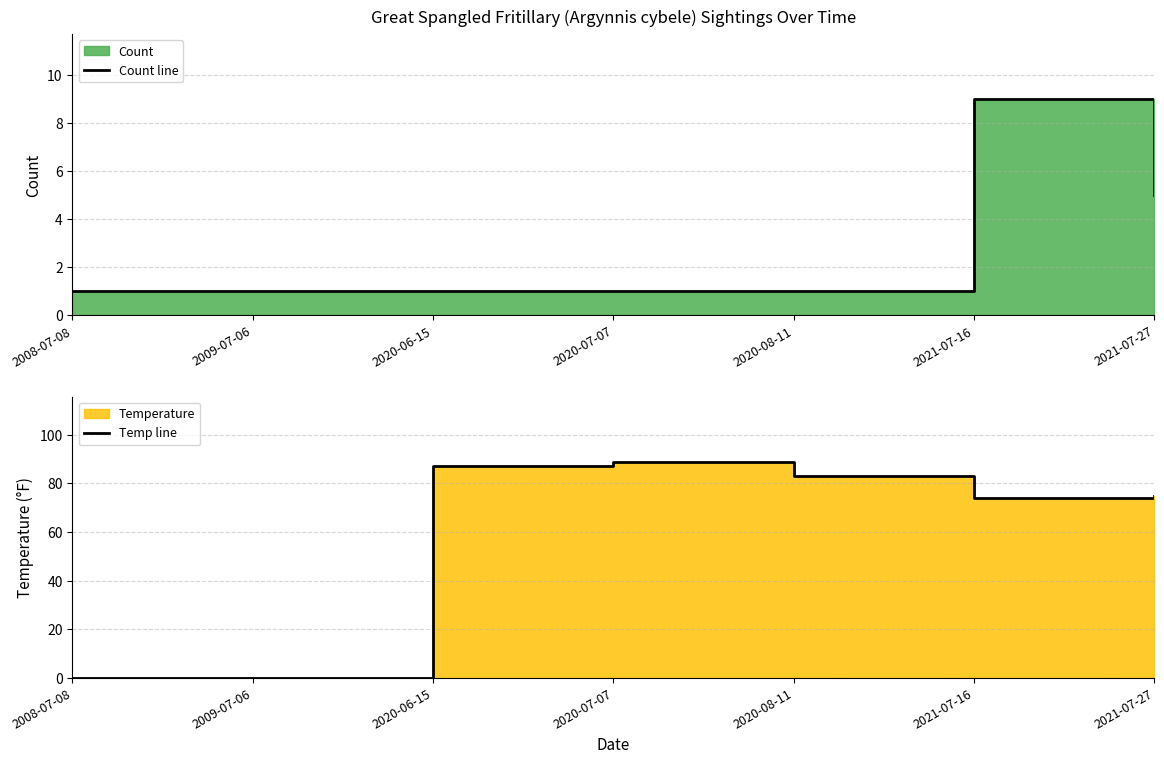

Which series changed the most between 2009-07-06 and 2020-06-15?

Temp line